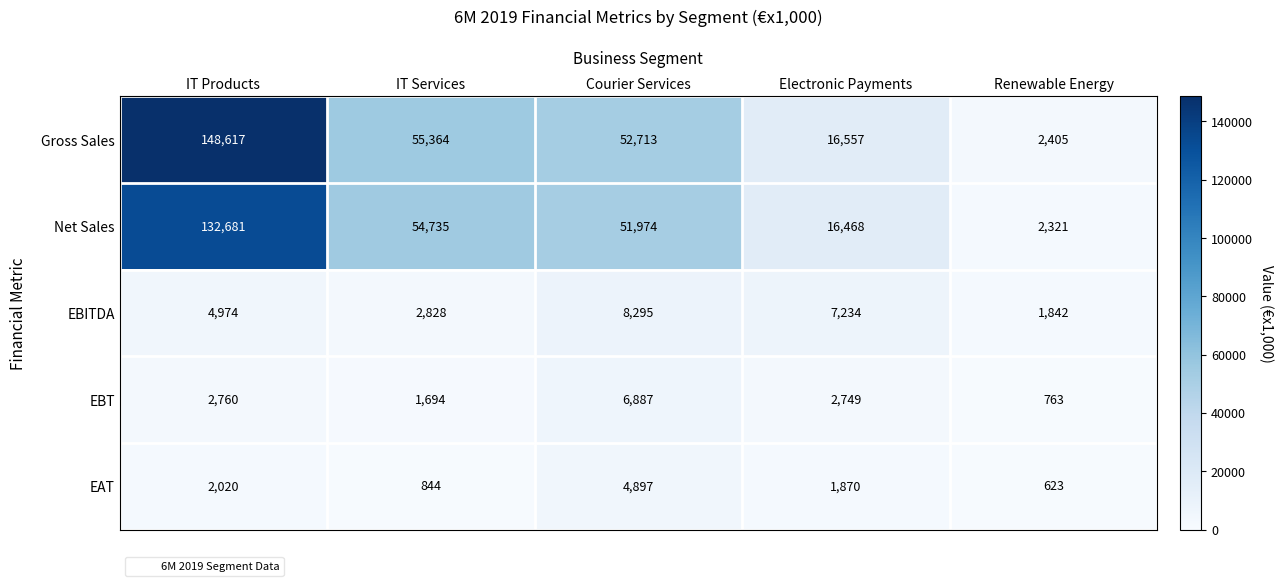

Reading right to left, what are all the values shown in this chart?

Gross Sales: 2405	16557	52713	55364	148617
Net Sales: 2321	16468	51974	54735	132681
EBITDA: 1842	7234	8295	2828	4974
EBT: 763	2749	6887	1694	2760
EAT: 623	1870	4897	844	2020